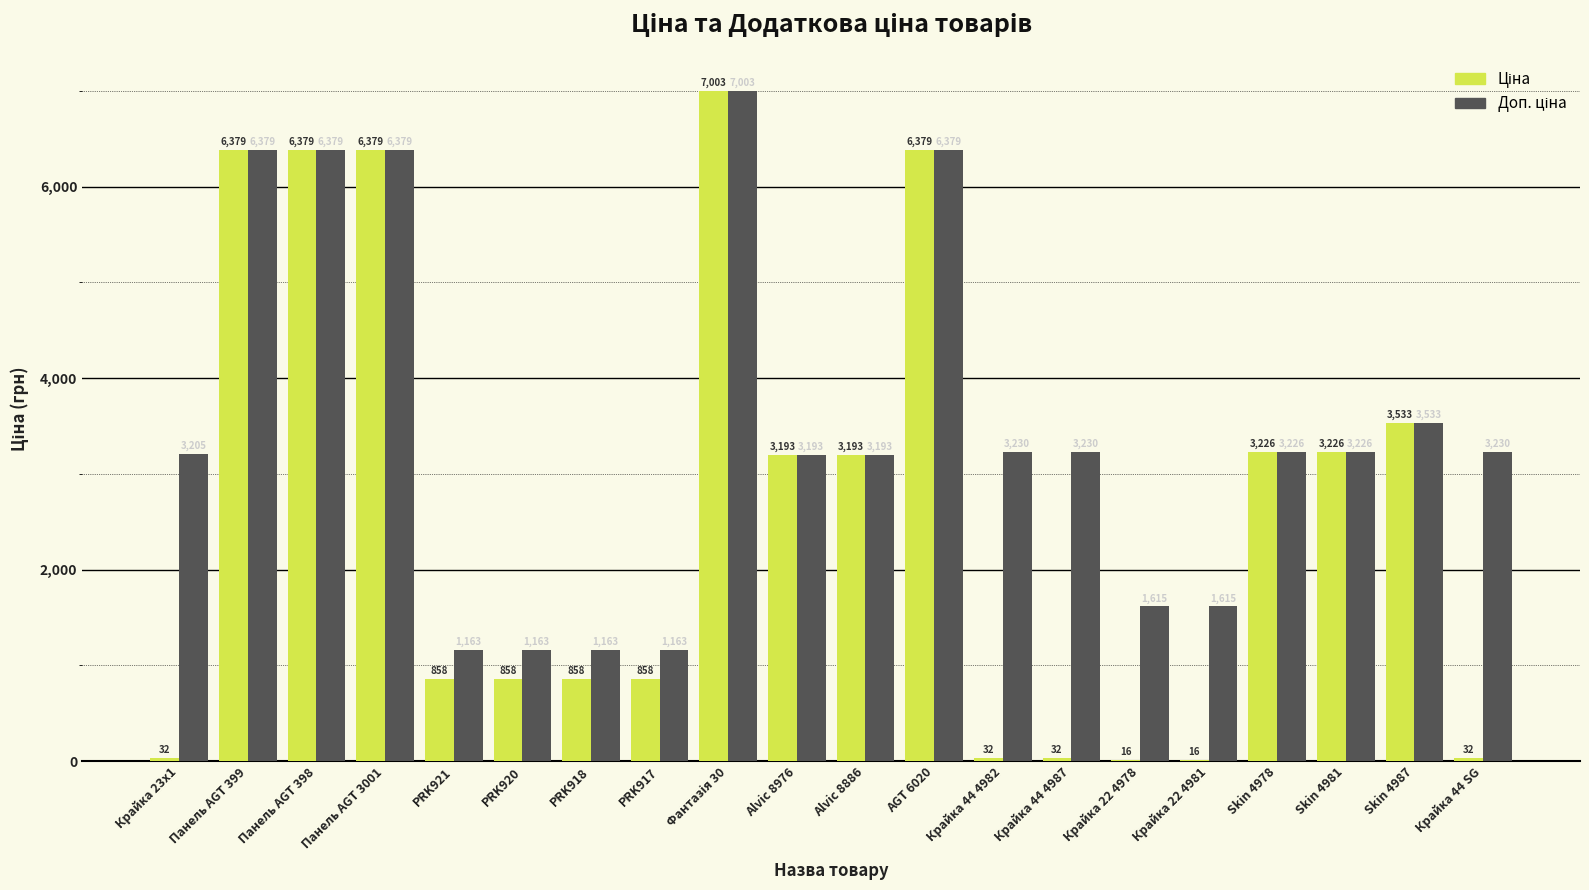

What is the maximum value shown in the chart?

7002.6